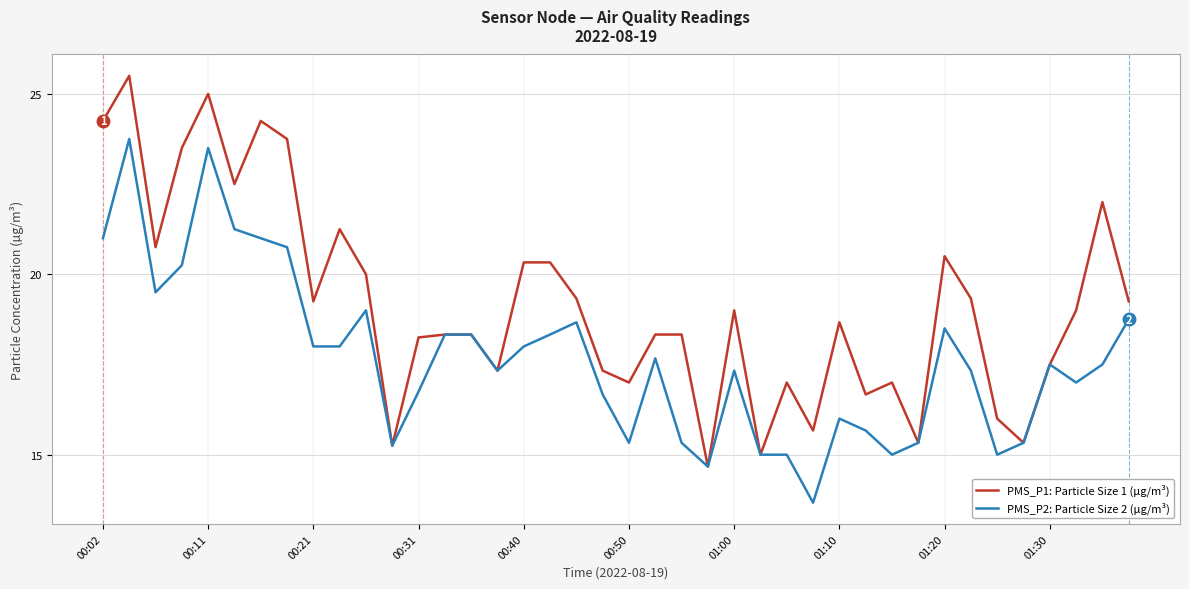

Which series has the largest range (max minus min)?

PMS_P1: Particle Size 1 (µg/m³)